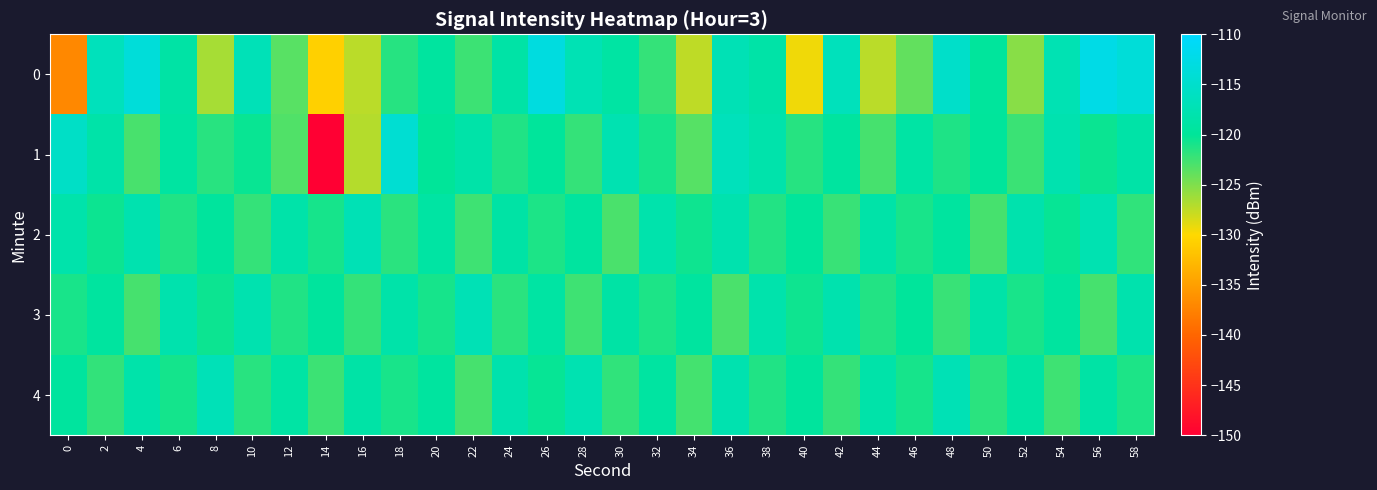

Reading left to right, extract all data points from this chart.

0: 0=-137.0	2=-116.7	4=-113.7	6=-118.8	8=-126.5	10=-117.1	12=-123.5	14=-130.8	16=-127.3	18=-121.6	20=-119.4	22=-122.4	24=-118.7	26=-113.1	28=-117.3	30=-119.0	32=-122.1	34=-127.5	36=-117.2	38=-118.6	40=-129.4	42=-116.7	44=-127.3	46=-123.9	48=-115.2	50=-119.6	52=-125.3	54=-117.4	56=-112.5	58=-113.8
1: 0=-115.6	2=-118.5	4=-122.9	6=-119.2	8=-121.6	10=-120.3	12=-123.1	14=-149.9	16=-127.1	18=-114.4	20=-120.0	22=-118.5	24=-121.3	26=-119.8	28=-122.1	30=-117.6	32=-120.9	34=-123.4	36=-116.7	38=-118.2	40=-121.5	42=-119.3	44=-122.8	46=-118.9	48=-121.2	50=-119.7	52=-122.3	54=-117.8	56=-120.4	58=-118.6
2: 0=-118.2	2=-120.5	4=-117.8	6=-121.3	8=-119.6	10=-122.1	12=-118.4	14=-120.9	16=-117.2	18=-121.7	20=-119.0	22=-122.5	24=-118.8	26=-121.1	28=-119.4	30=-122.9	32=-118.1	34=-120.6	36=-117.9	38=-121.4	40=-119.7	42=-122.2	44=-118.5	46=-121.0	48=-119.3	50=-122.8	52=-118.0	54=-120.3	56=-117.6	58=-121.9
3: 0=-121.0	2=-119.3	4=-122.8	6=-118.0	8=-120.5	10=-117.8	12=-121.3	14=-119.6	16=-122.1	18=-118.4	20=-120.9	22=-117.2	24=-121.7	26=-119.0	28=-122.5	30=-118.8	32=-121.1	34=-119.4	36=-122.9	38=-118.1	40=-120.6	42=-117.9	44=-121.4	46=-119.7	48=-122.2	50=-118.5	52=-121.0	54=-119.3	56=-122.8	58=-118.0
4: 0=-119.5	2=-122.0	4=-118.3	6=-120.8	8=-117.1	10=-121.6	12=-118.9	14=-122.4	16=-118.7	18=-121.0	20=-119.3	22=-122.8	24=-118.0	26=-120.3	28=-117.6	30=-121.9	32=-119.2	34=-122.7	36=-117.8	38=-121.3	40=-119.6	42=-122.1	44=-118.4	46=-120.9	48=-117.2	50=-121.7	52=-119.0	54=-122.5	56=-118.8	58=-121.1